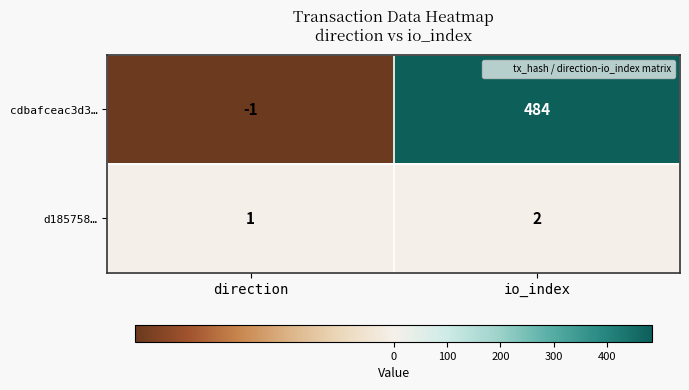

At how many categories does at least one series exceed 196?

1